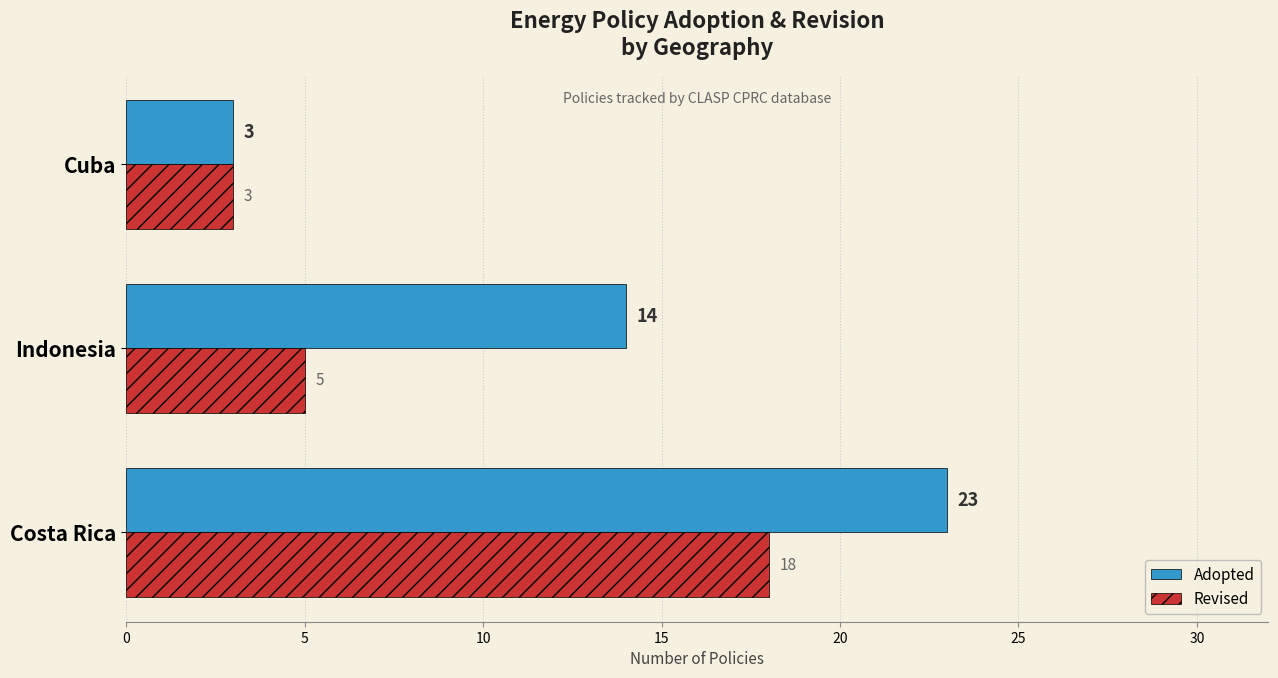

What is the difference between the maximum and minimum values in the Revised series?

15